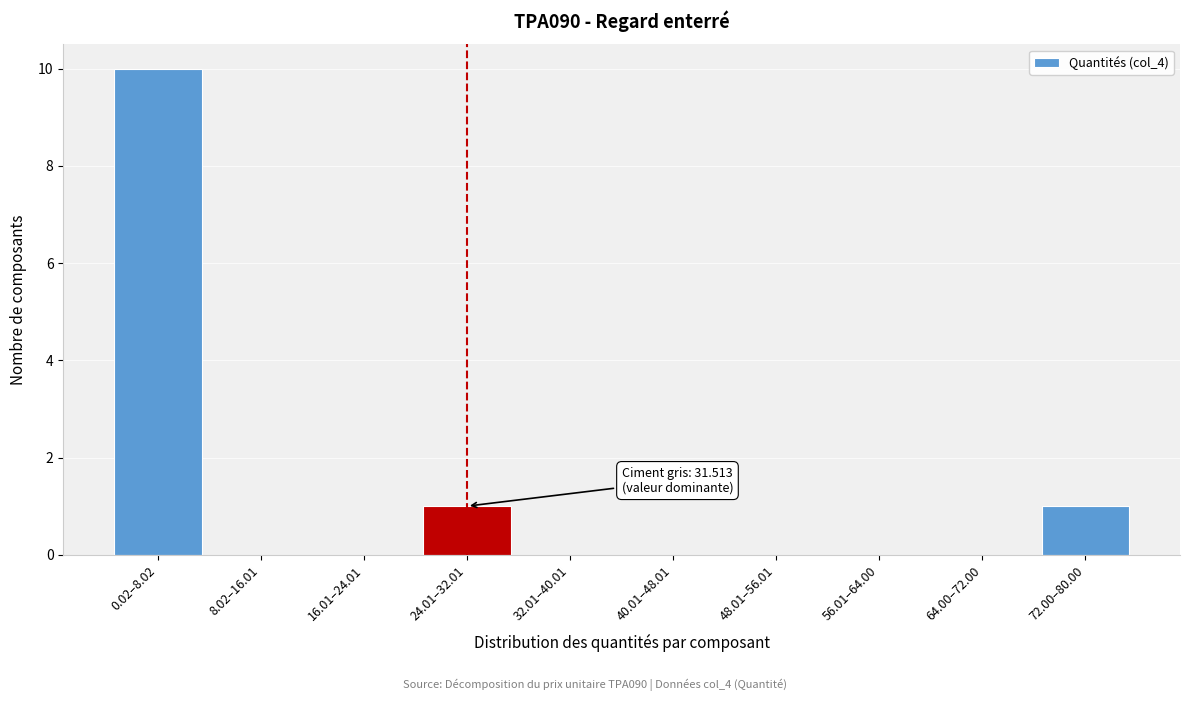

Reading right to left, what are all the values shown in this chart?

72.00–80.00=1	64.00–72.00=0	56.01–64.00=0	48.01–56.01=0	40.01–48.01=0	32.01–40.01=0	24.01–32.01=1	16.01–24.01=0	8.02–16.01=0	0.02–8.02=10